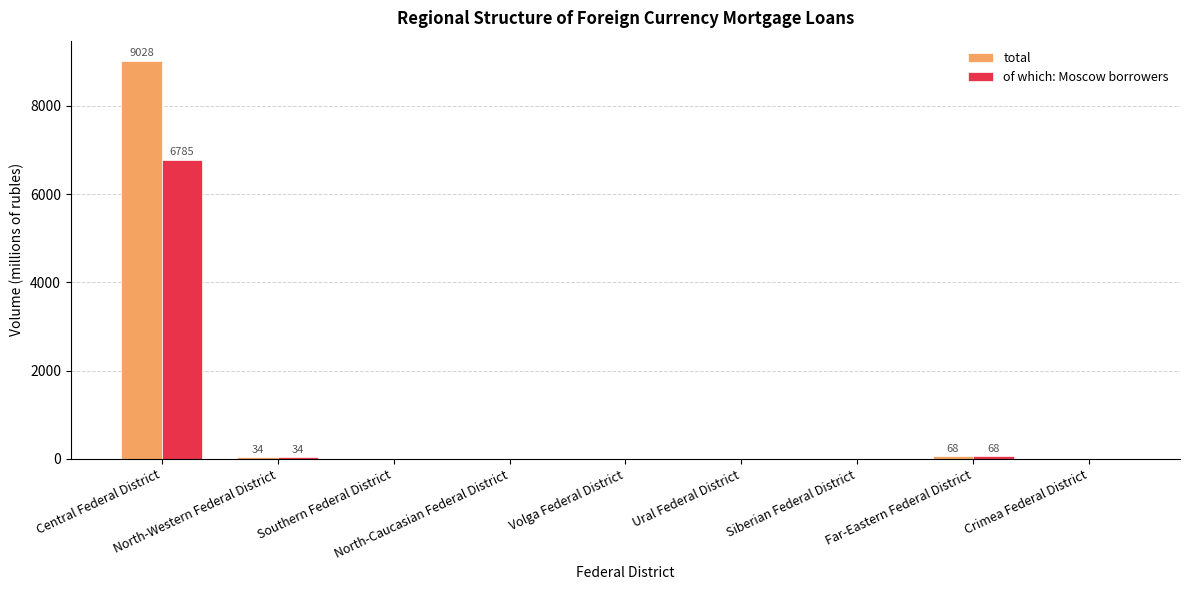

What is the highest value of the of which: Moscow borrowers series?

6785